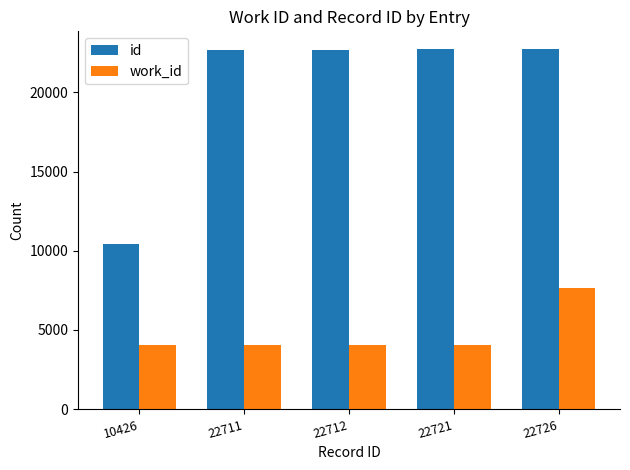

What is the minimum value shown in the chart?

4024